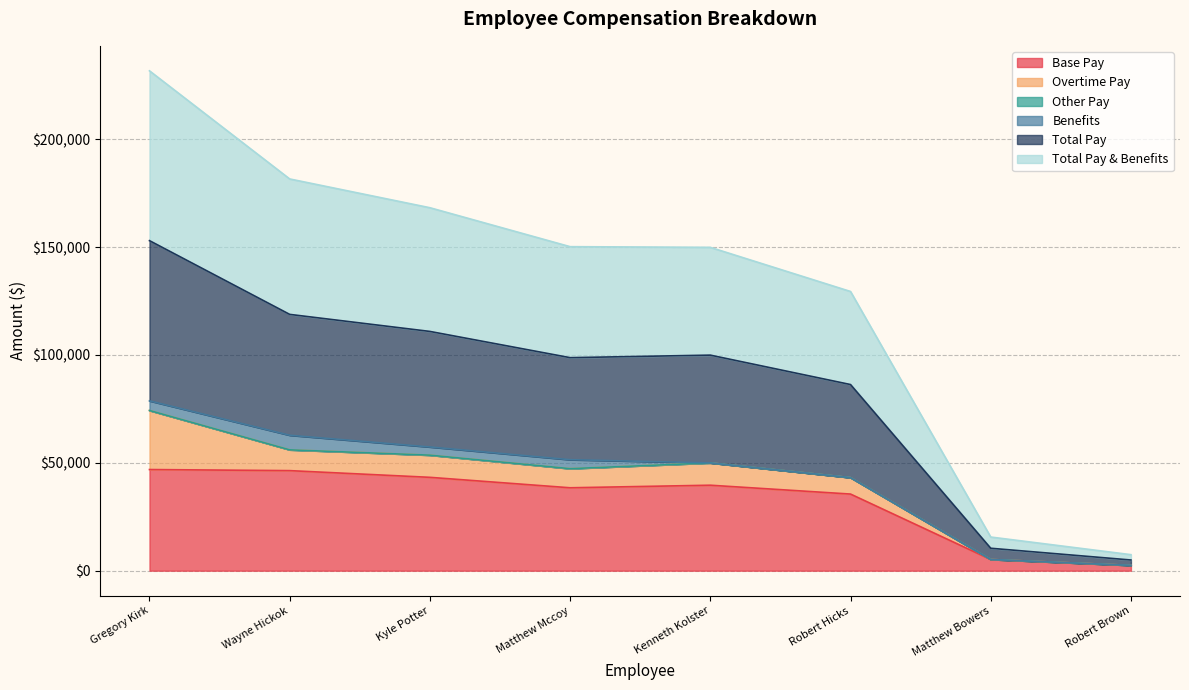

What is the difference between the maximum and minimum values in the Base Pay series?

44418